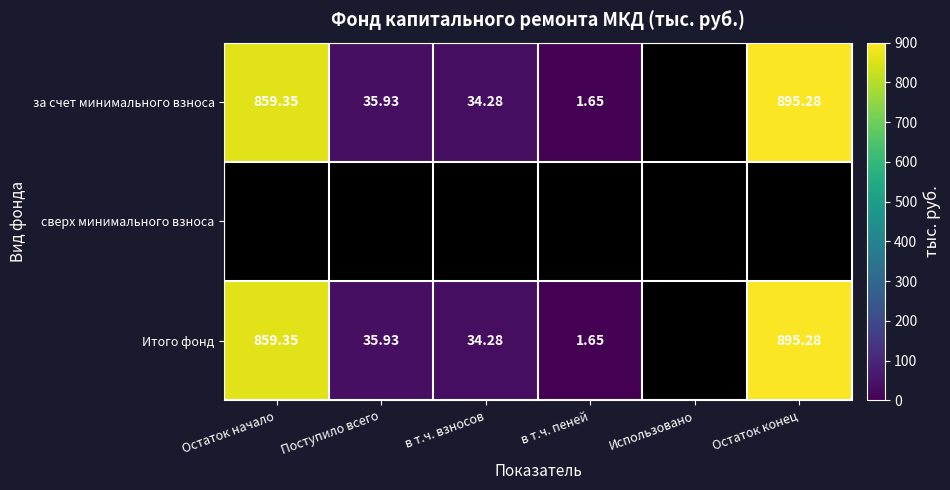

At which category does the chart reach its minimum across all series?

Использовано